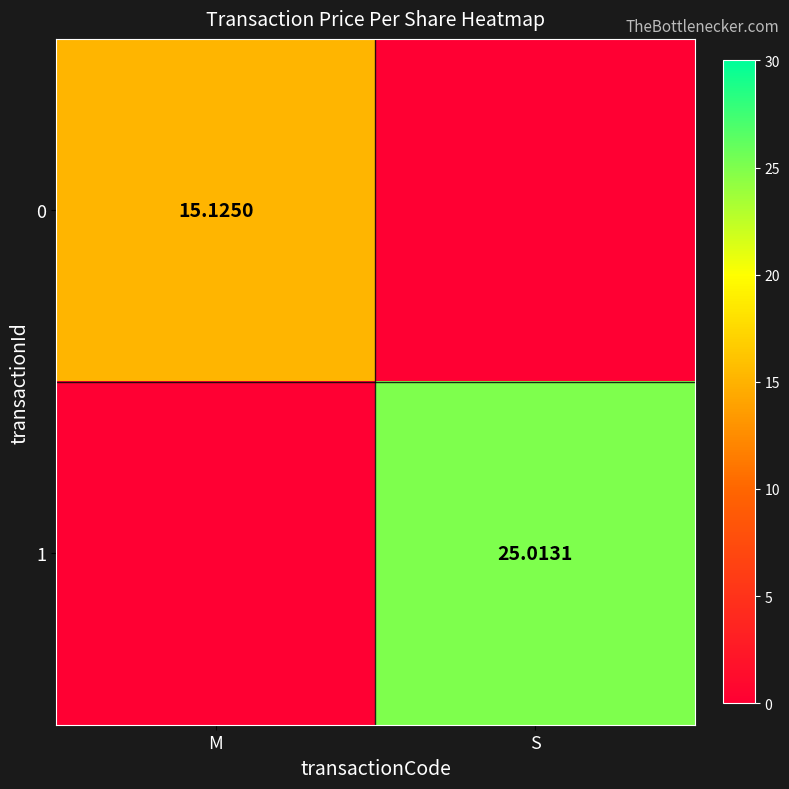

Is the value of 0 at M greater than the value of 1 at S?

No